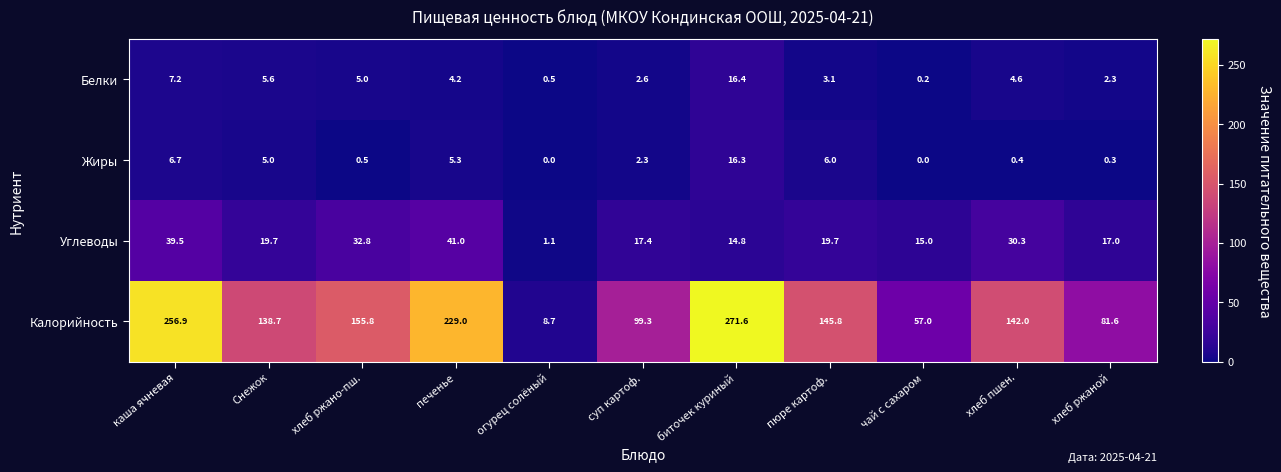

What is the lowest value of the Калорийность series?

8.7